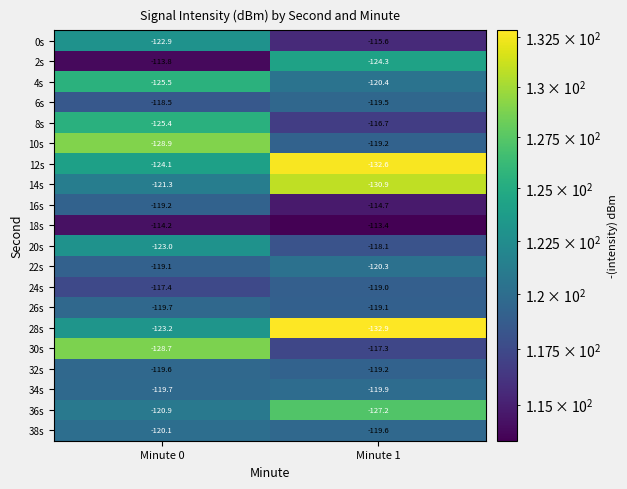

What is the difference between the 26s values at Minute 0 and Minute 1?

0.6